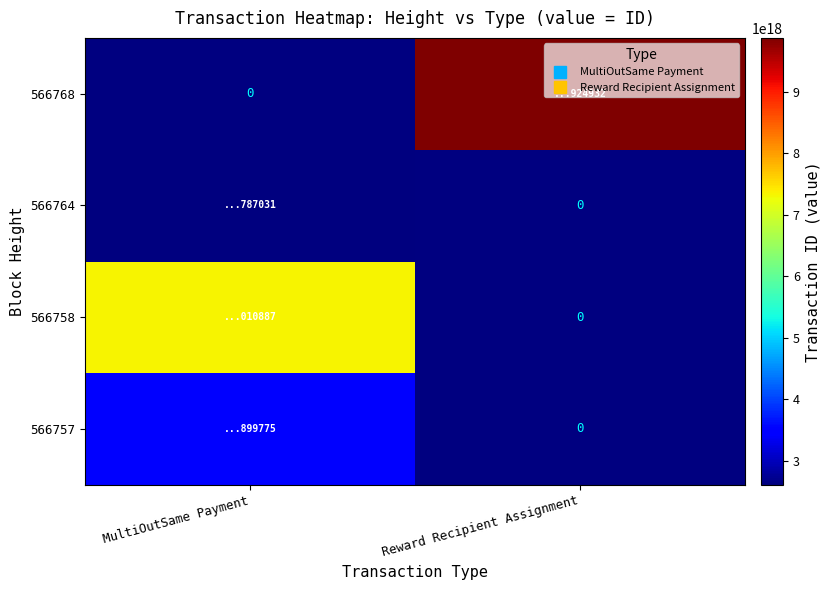

At Reward Recipient Assignment, list the series in order from smallest to largest.

566757, 566758, 566764, 566768